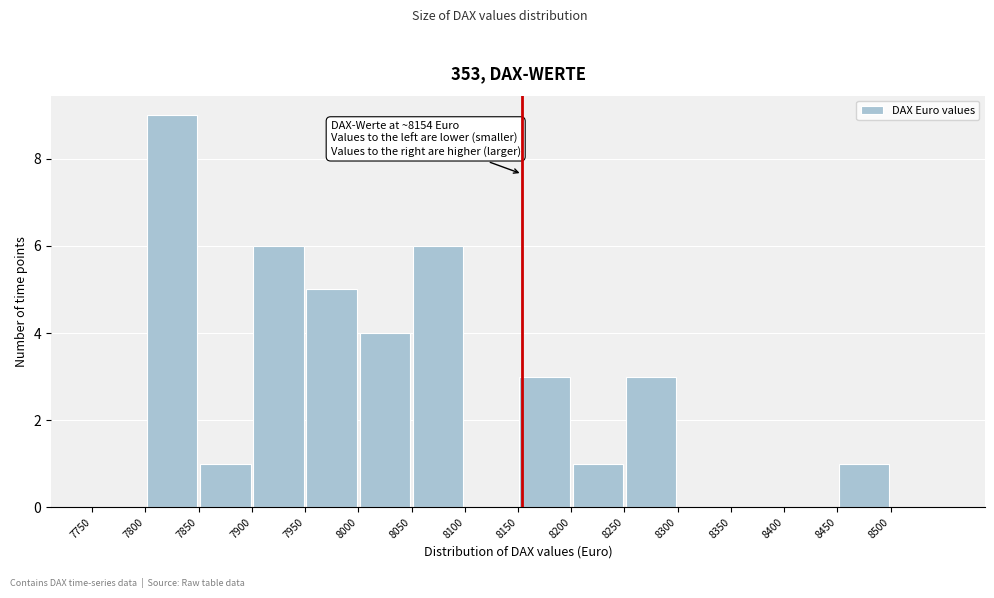

Which range on the x-axis has the tallest bar?

7800 to 7850